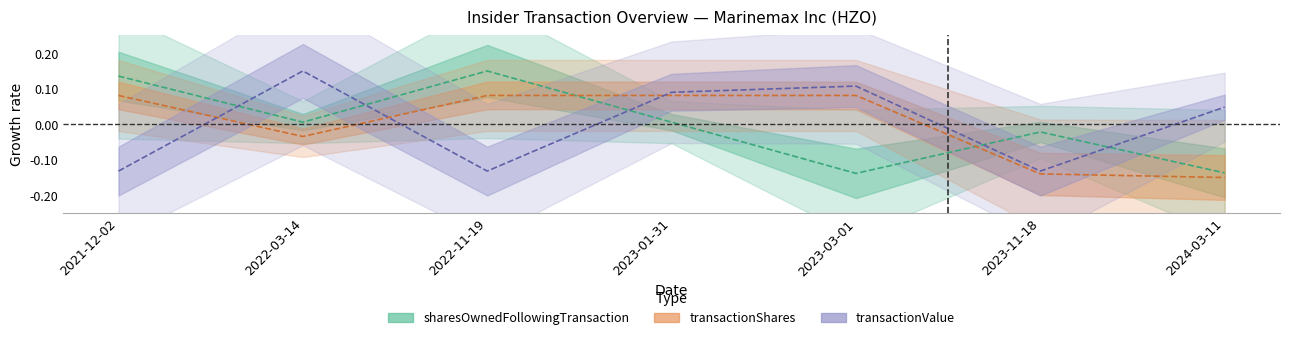

Between 2021-12-02 and 2024-03-11, which series saw the biggest shift?

sharesOwnedFollowingTransaction